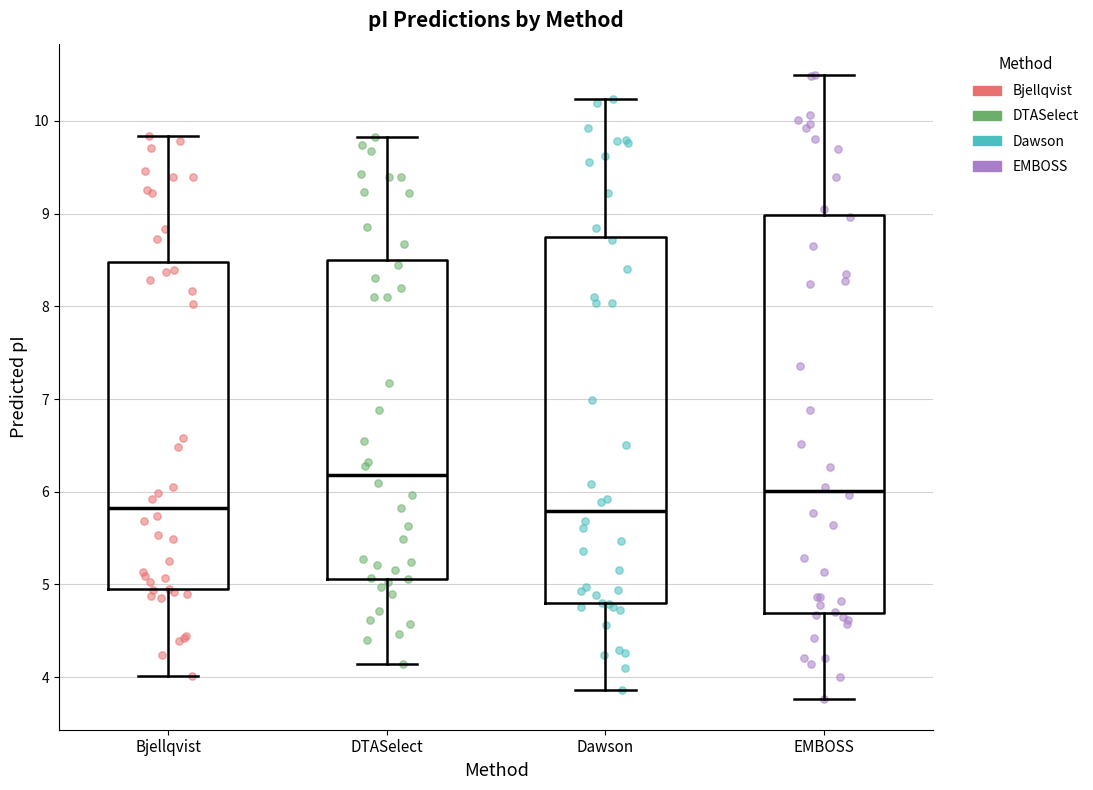

Where does the median line of the box for DTASelect sit on the y-axis? The values are not printed on the chart, so give them approximately, as read against the axis.

6.2